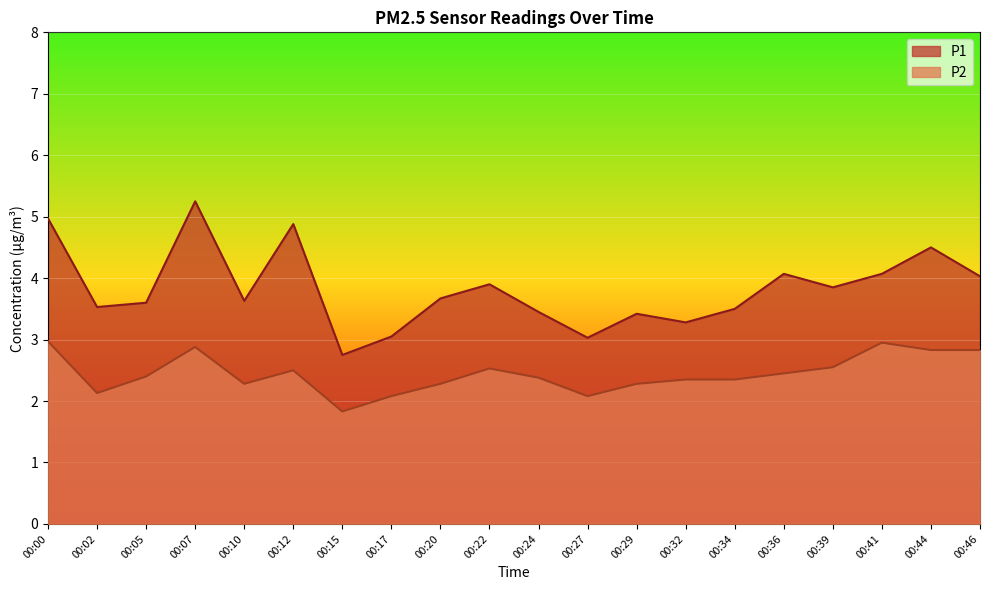

True or false: P1 and P2 intersect in this chart.

False